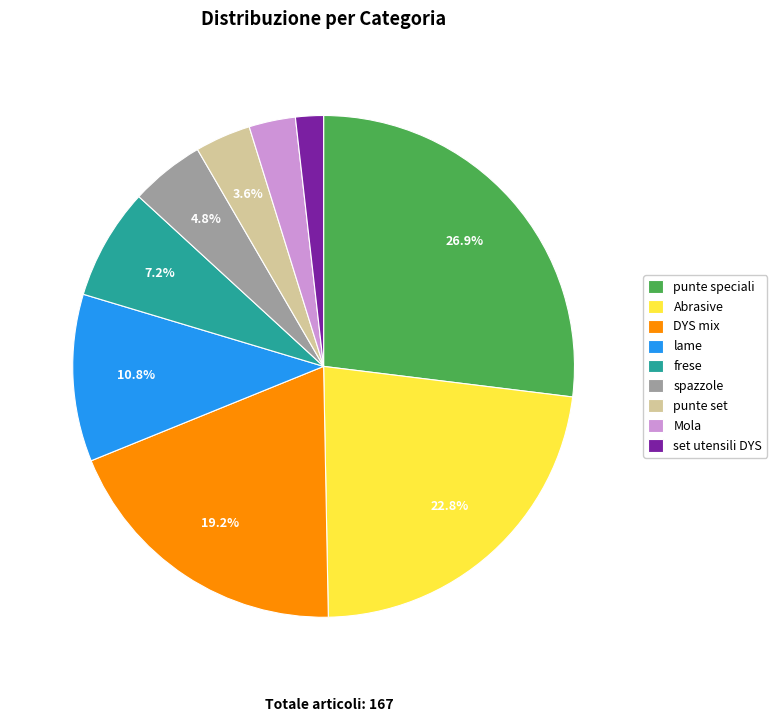

Combined, what portion of the pie is punte set and frese?

10.8%